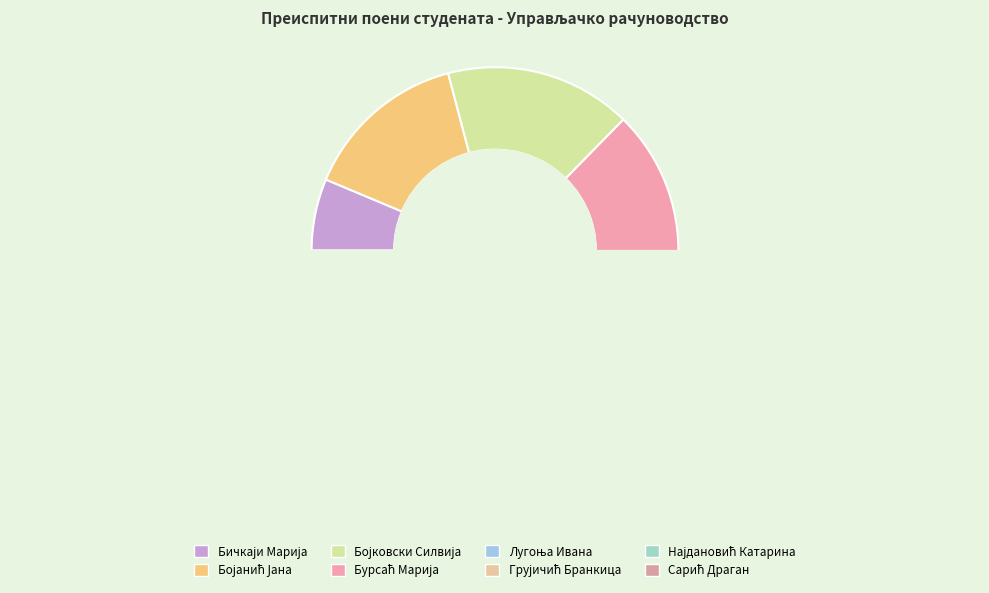

Is it true that Бојковски Силвија is 28% of the pie?

False